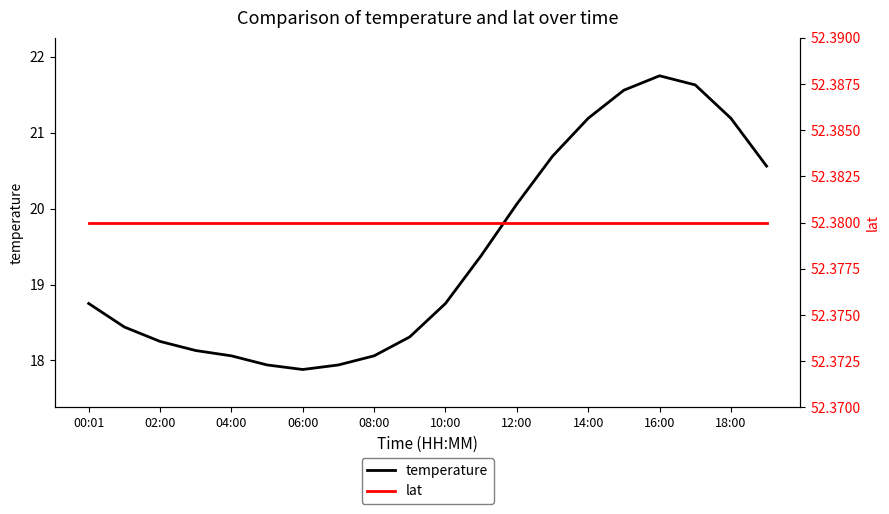

Rank the series by their average value, from highest to lowest.

lat, temperature